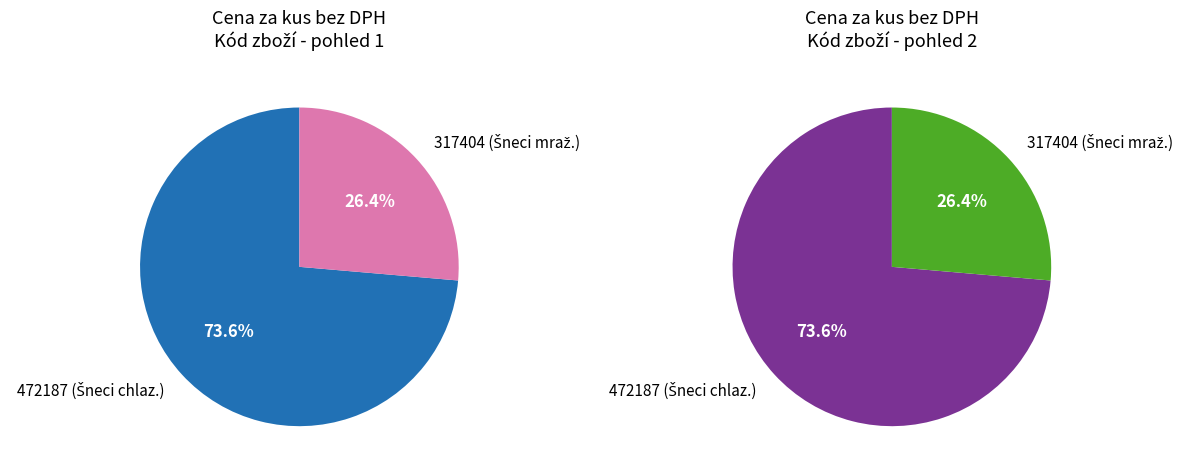

How much of the chart is everything except 317404?

73.6%